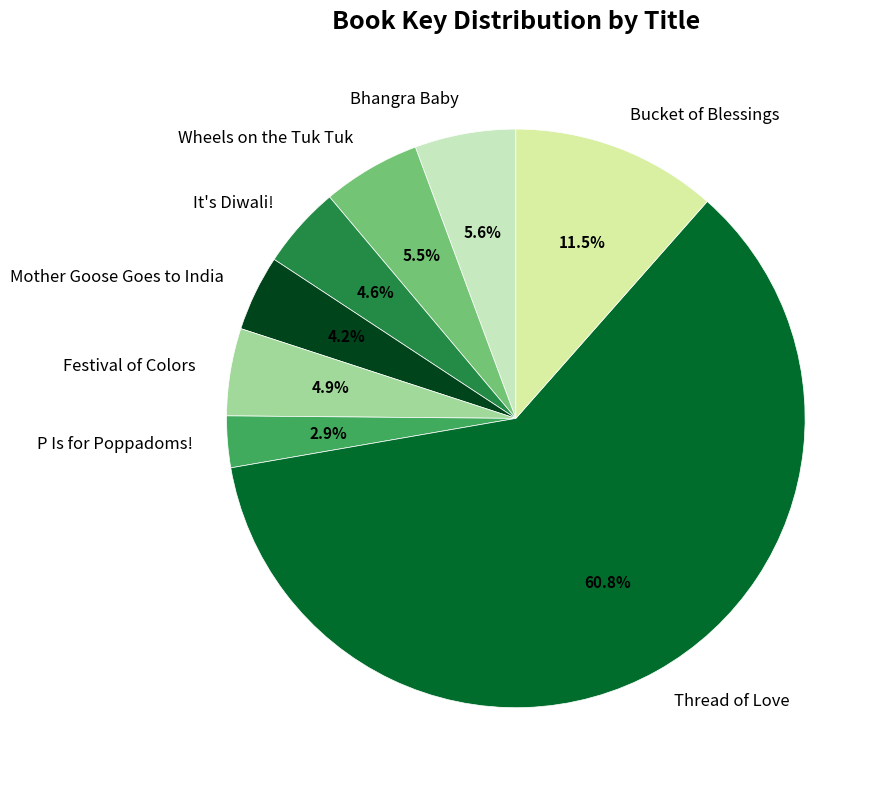

To the nearest percent, what is the difference between the Mother Goose Goes to India and Wheels on the Tuk Tuk slice percentages?

1%